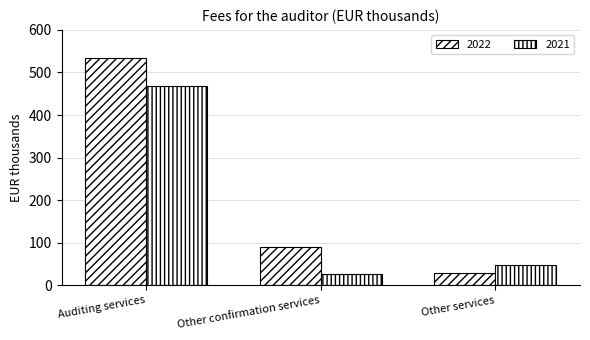

How many series are shown in this chart?

2